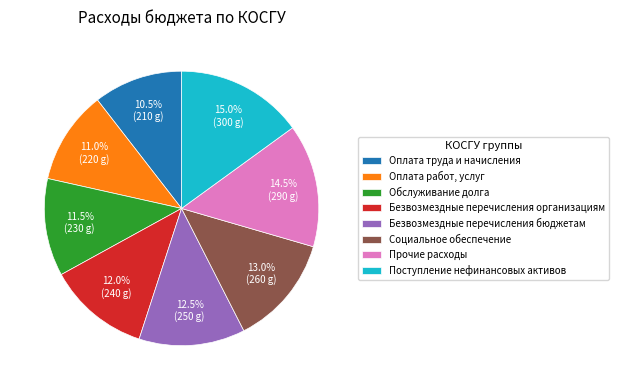

Rank the categories by value from lowest to highest.

Оплата труда и начисления, Оплата работ, услуг, Обслуживание долга, Безвозмездные перечисления организациям, Безвозмездные перечисления бюджетам, Социальное обеспечение, Прочие расходы, Поступление нефинансовых активов